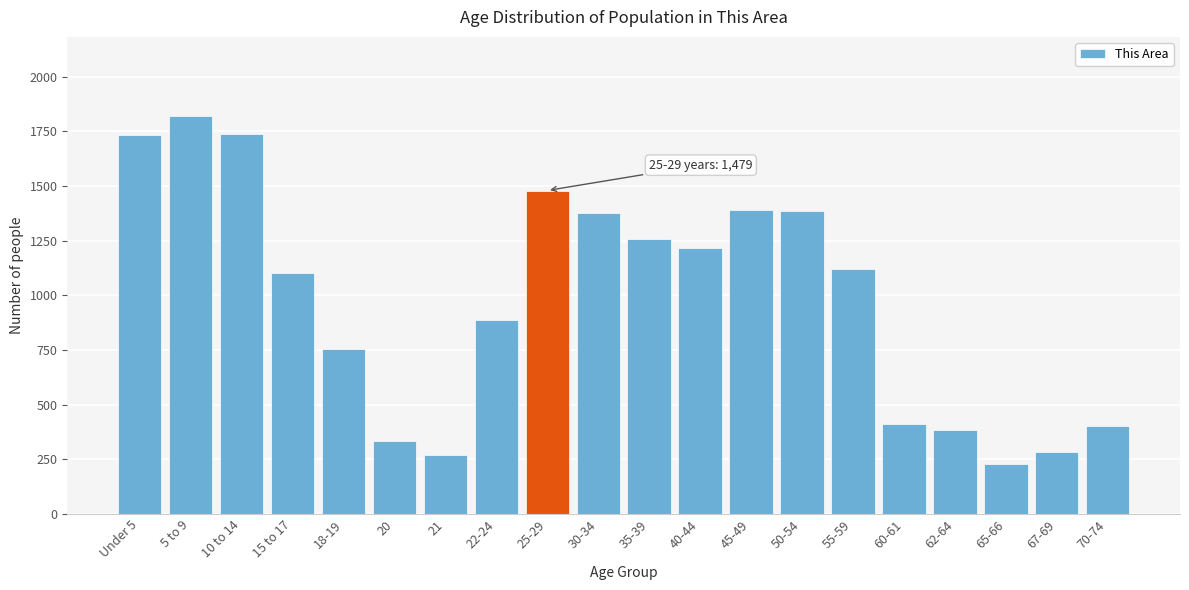

What is the difference between the values at 40-44 and 30-34?

160